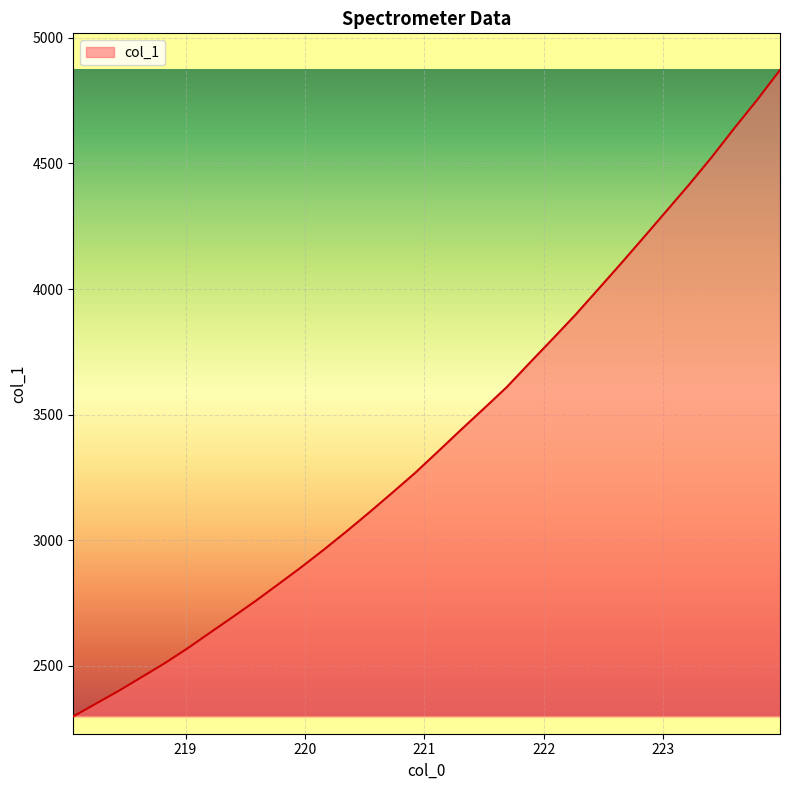

What is the maximum value shown in the chart?

4871.5